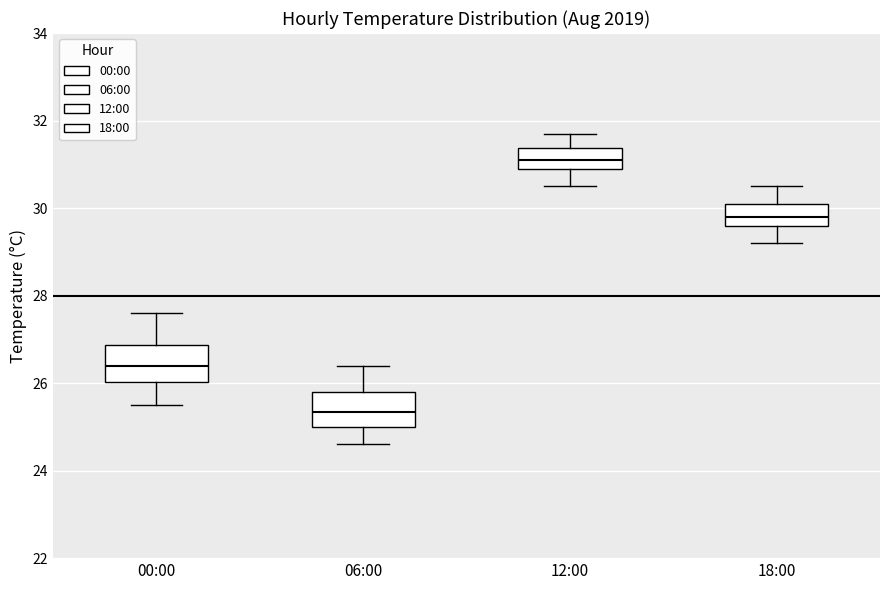

Where does the upper whisker of the box for 12:00 end on the y-axis? The values are not printed on the chart, so give them approximately, as read against the axis.

31.8